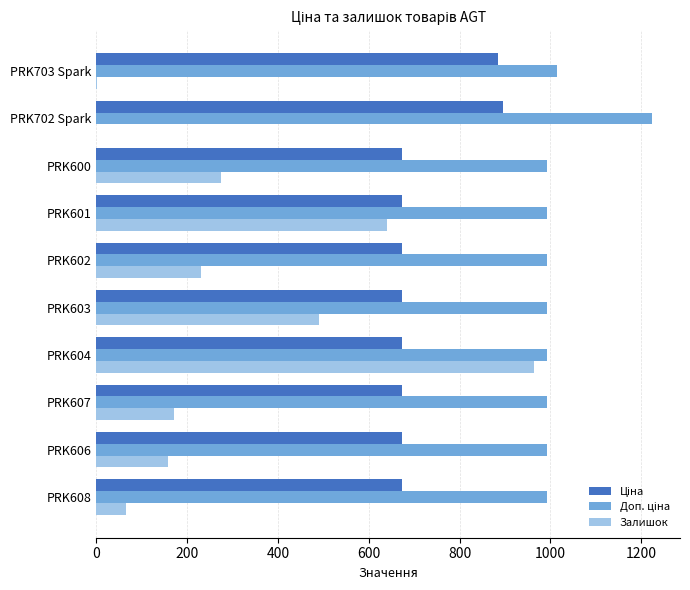

What is the maximum value shown in the chart?

1223.9